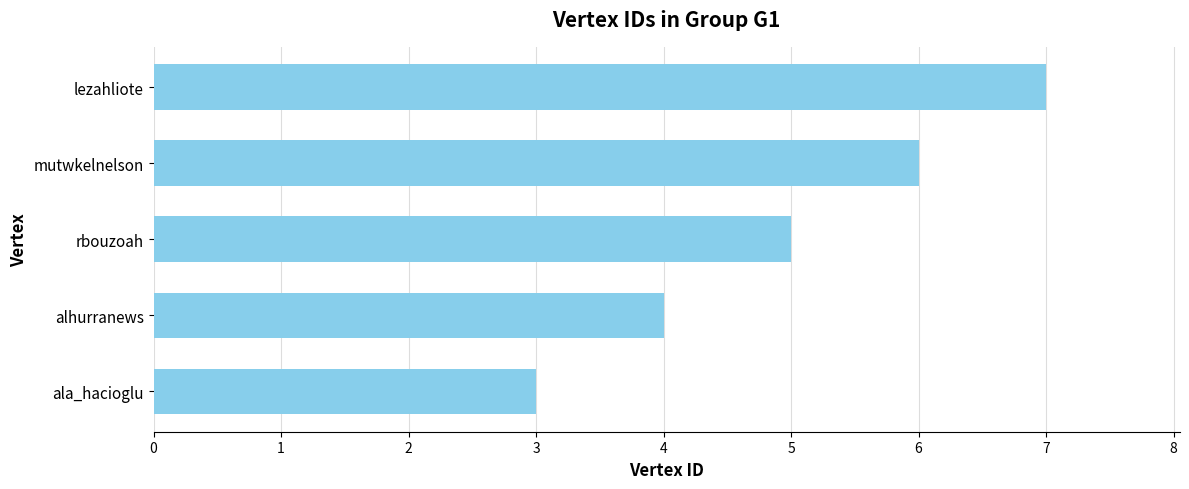

The chart shows a value of 3 at ala_hacioglu. True or false?

True